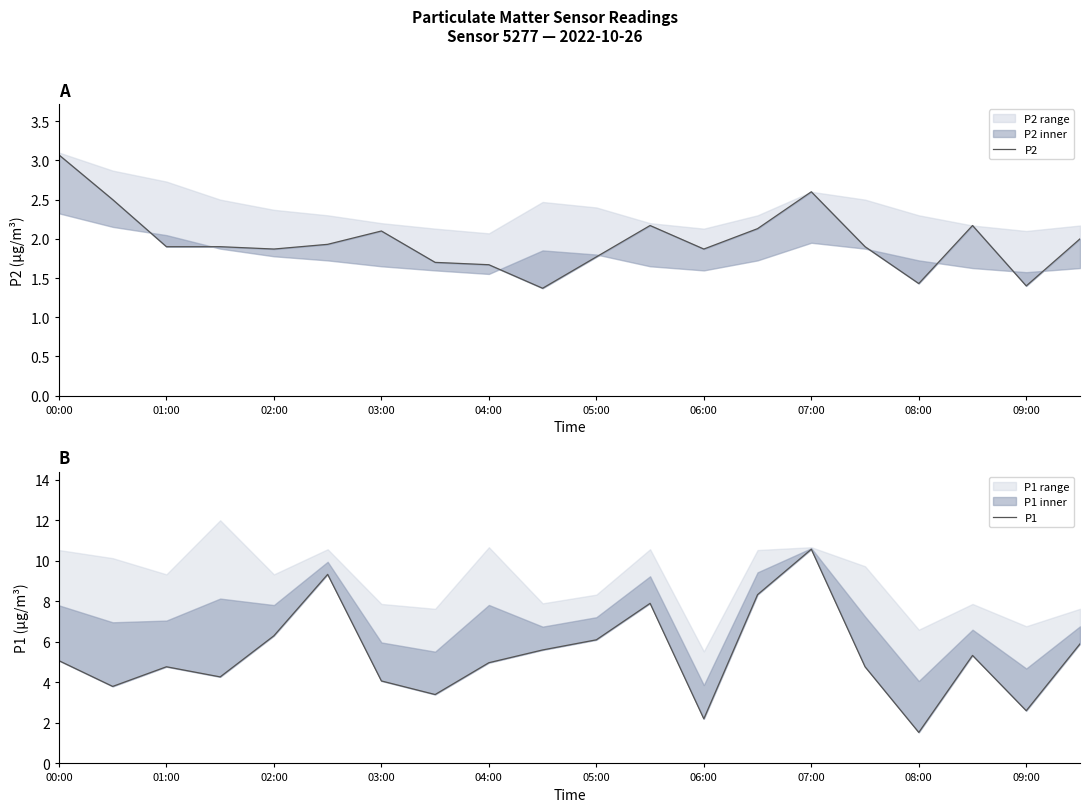

Reading right to left, what are all the values shown in this chart?

P2: 2.0	1.4	2.2	1.4	1.9	2.6	2.1	1.9	2.2	1.8	1.4	1.7	1.7	2.1	1.9	1.9	1.9	1.9	2.5	3.1
P1: 5.9	2.6	5.3	1.5	4.8	10.6	8.3	2.2	7.9	6.1	5.6	5.0	3.4	4.1	9.3	6.3	4.3	4.8	3.8	5.1